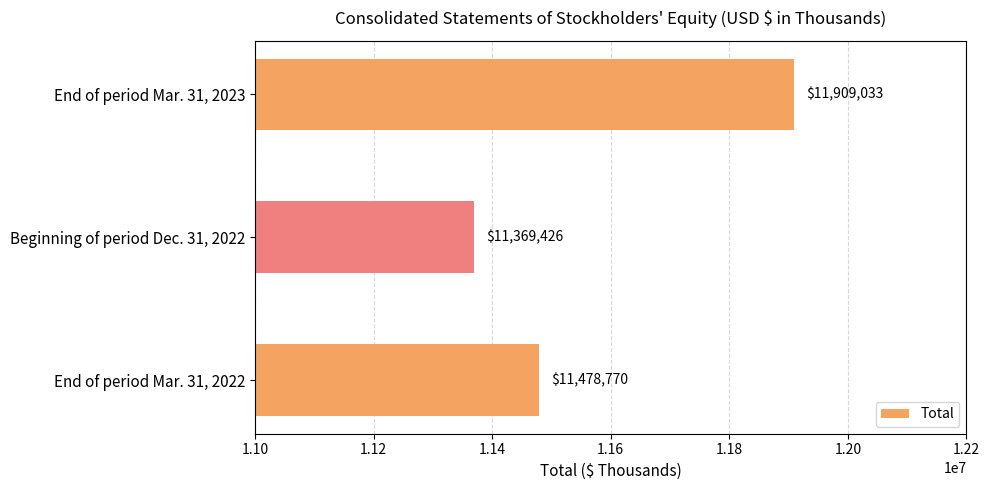

What is the ratio of the value at End of period Mar. 31, 2022 to the value at Beginning of period Dec. 31, 2022?

1.0